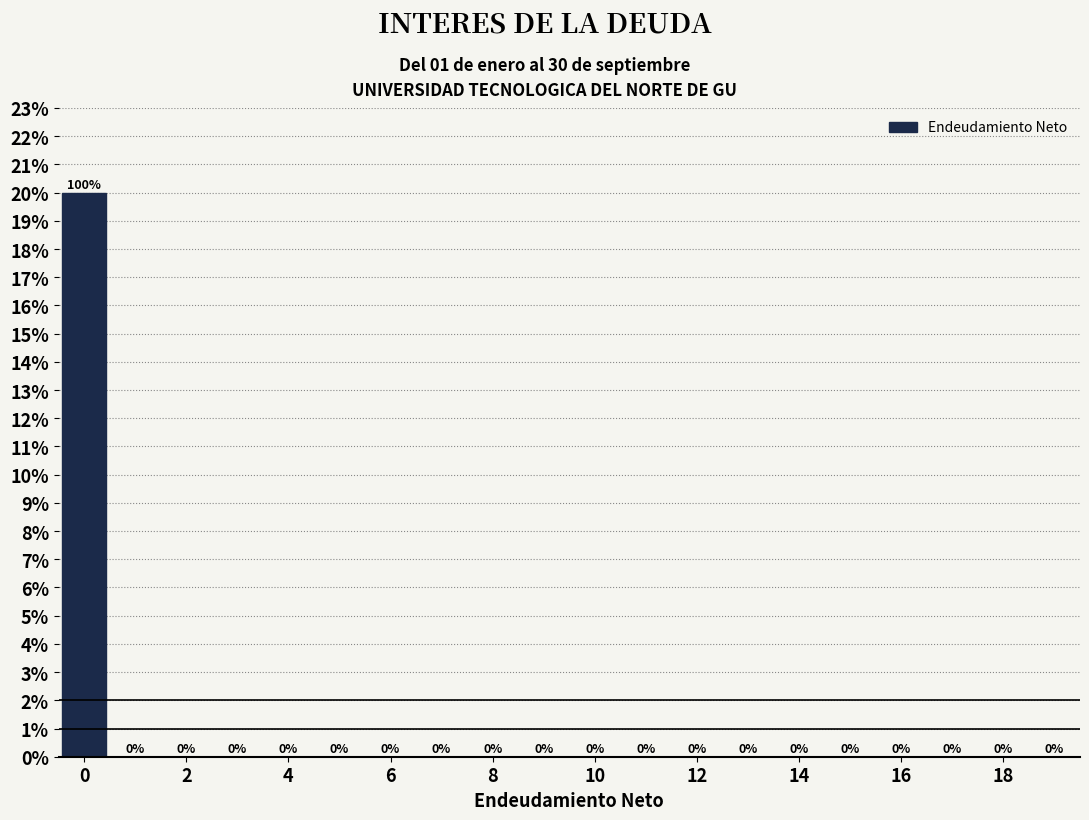

Over which range of the x-axis is the bar tallest?

-0.5 to 0.5